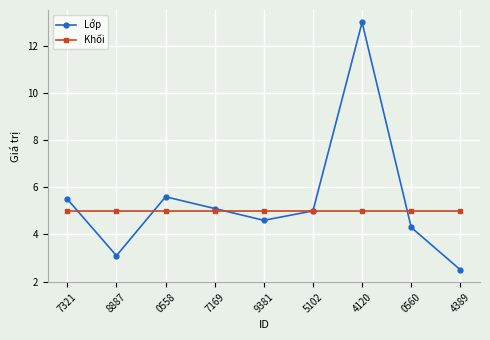

What is the label of the 9th point from the right?

7321